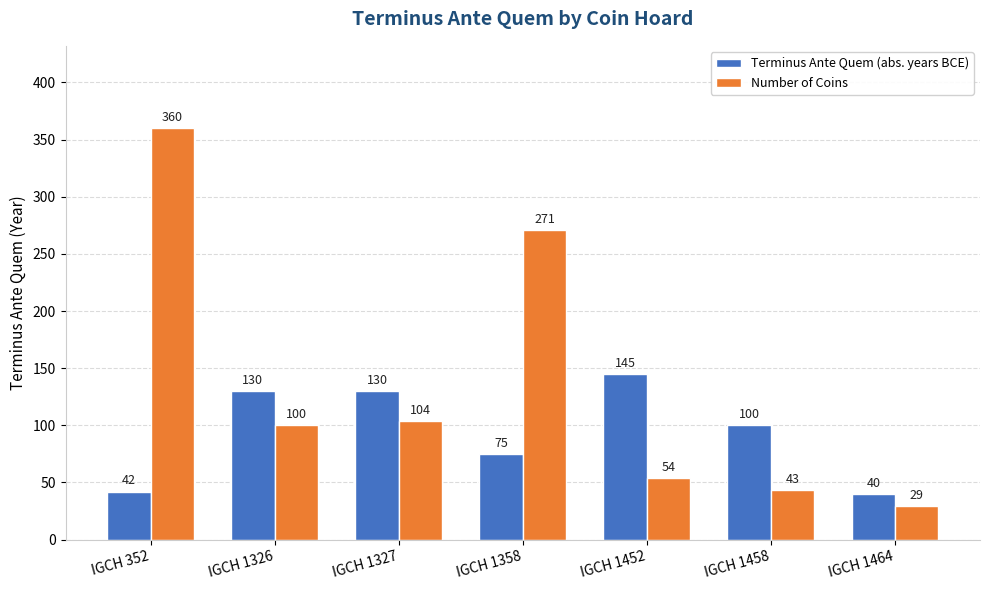

Count the number of categories in the chart.

7